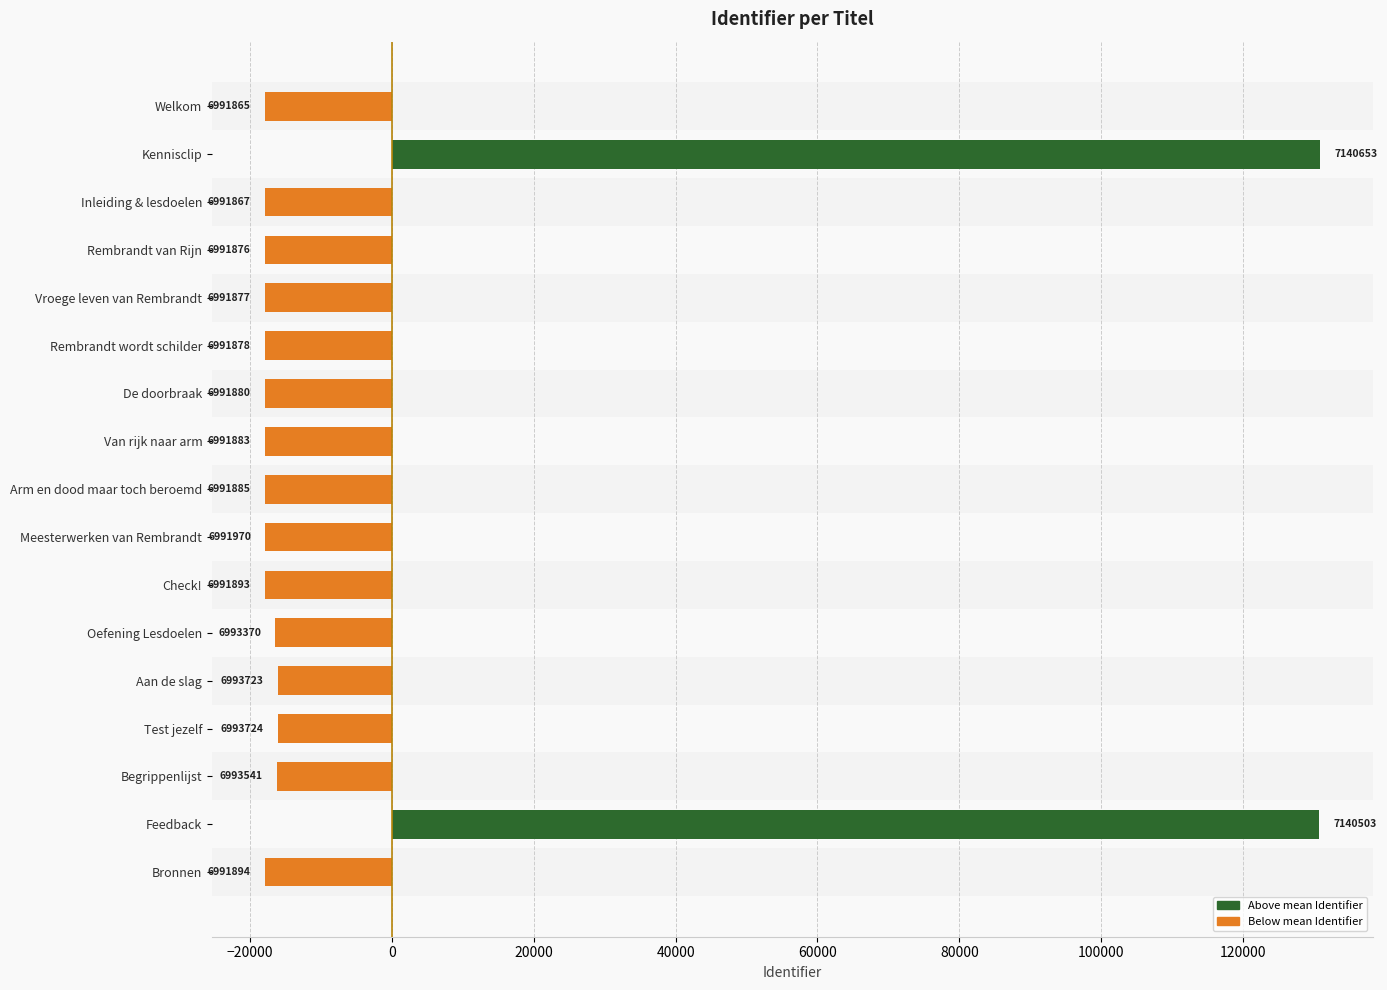

What is the difference between the maximum and minimum values?

148788.0